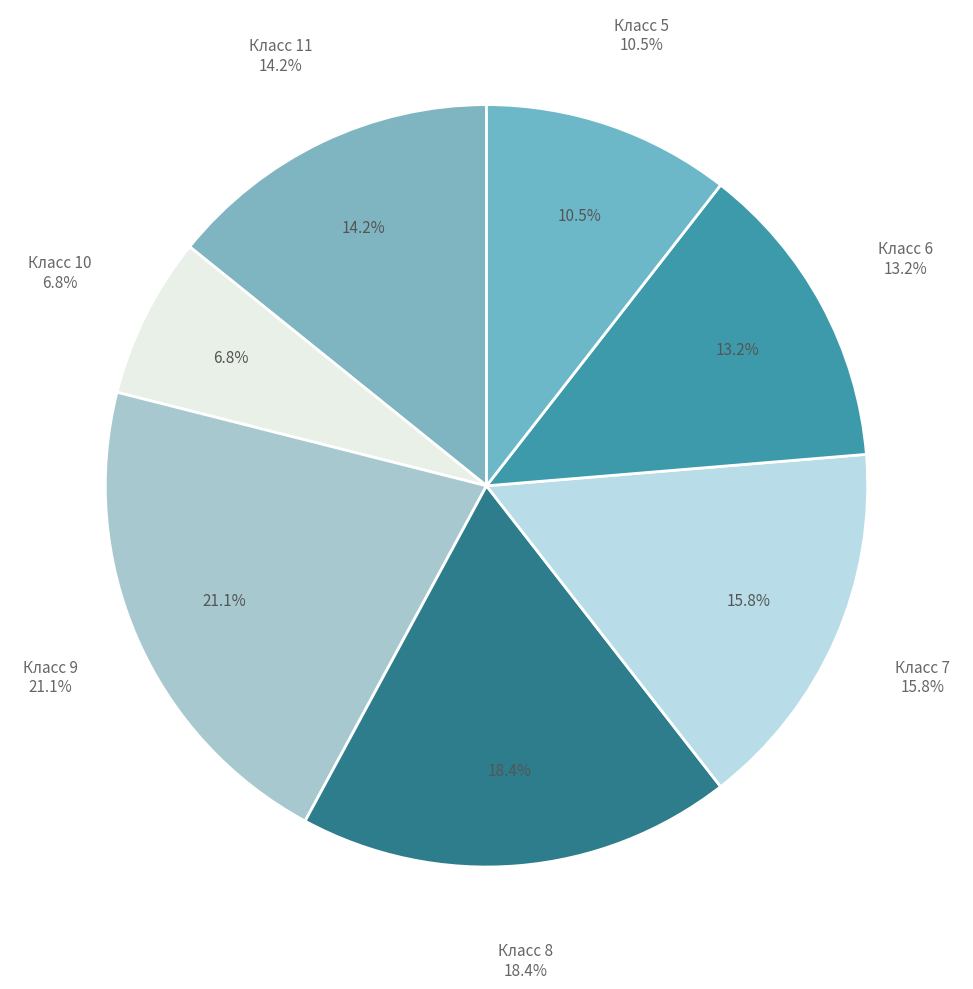

To the nearest percent, what is the combined percentage of Класс 5 and Класс 9?

32%